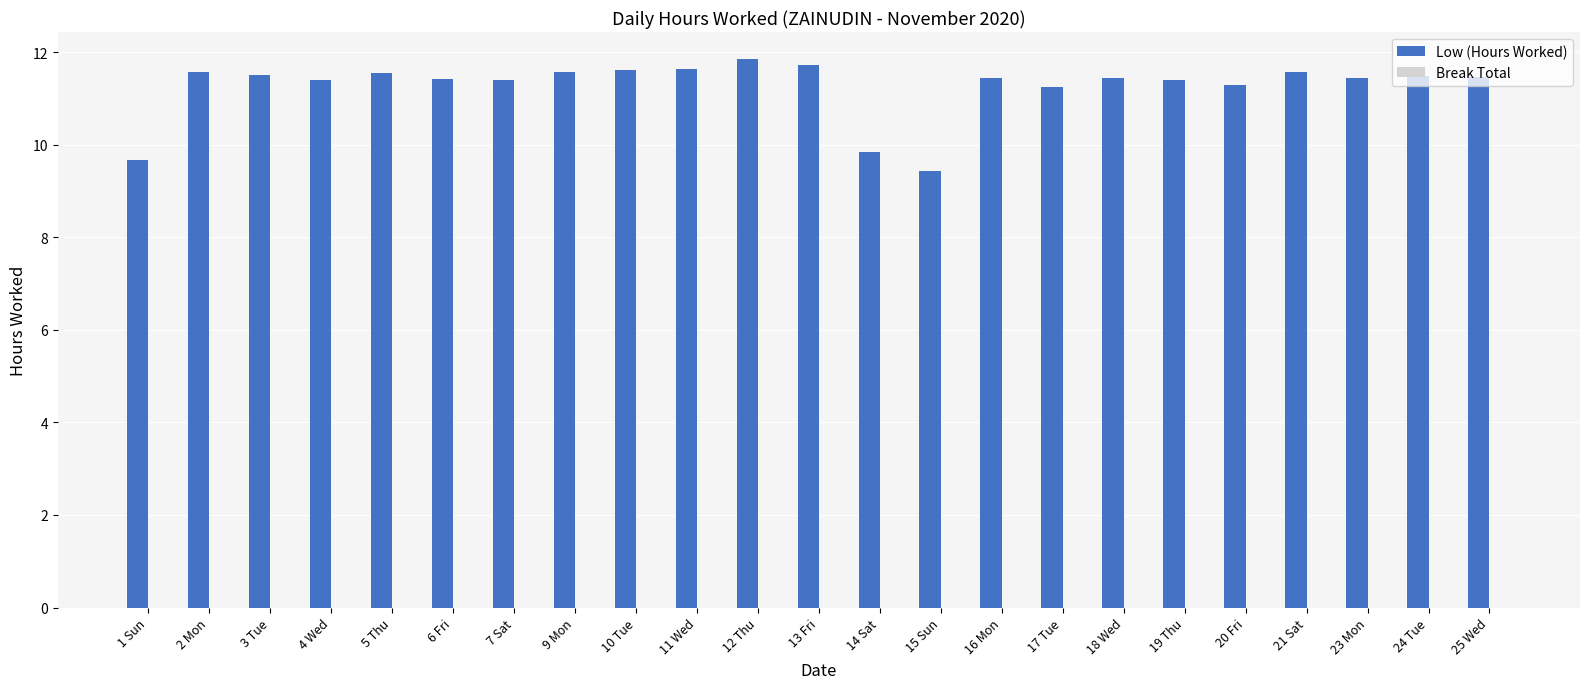

What is the value of the 15th bar from the left?

11.4